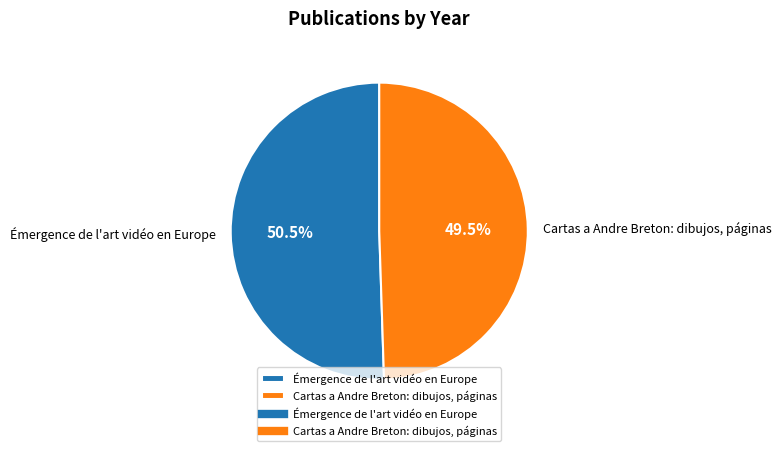

To the nearest percent, what is the combined percentage of Cartas a Andre Breton: dibujos, páginas and Émergence de l'art vidéo en Europe?

100%